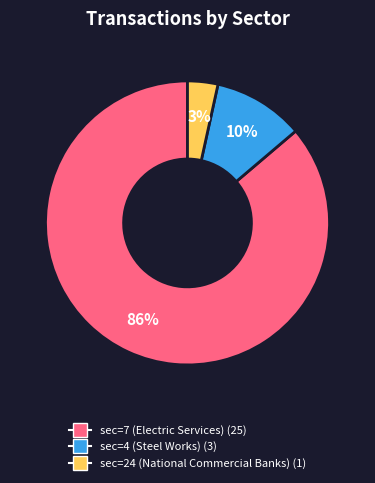

To the nearest percent, what percentage of the pie is sec=24 (National Commercial Banks)?

3%